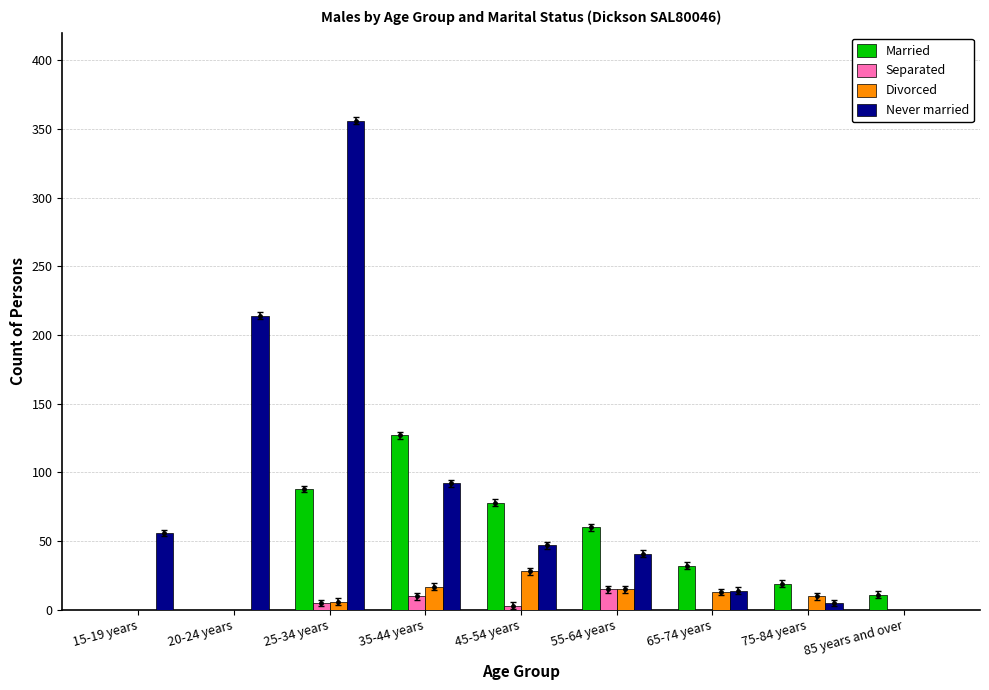

Between 25-34 years and 65-74 years, which series saw the biggest shift?

Never married